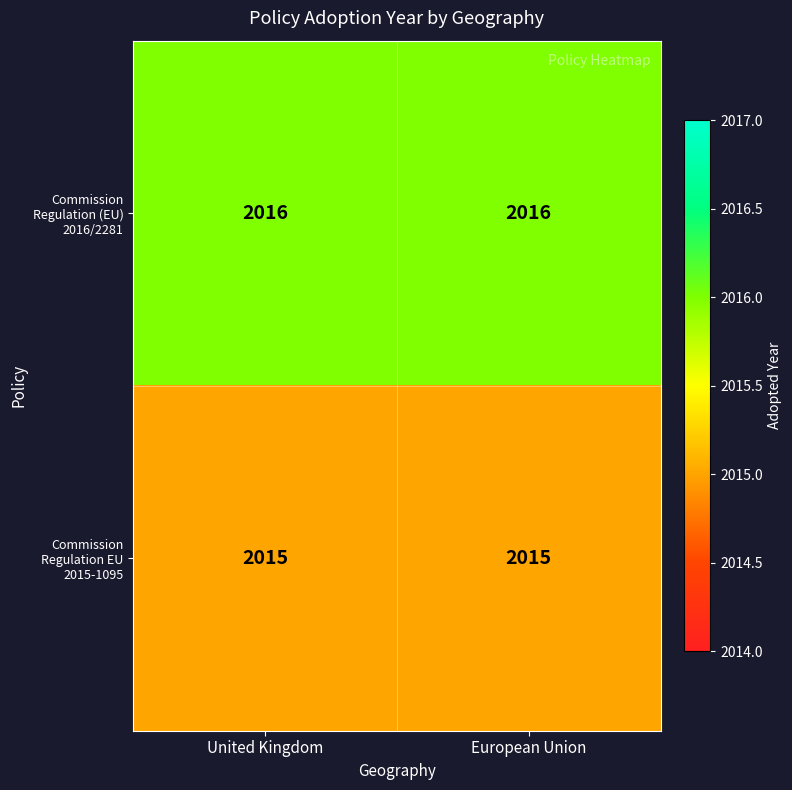

What is the total value across all series at United Kingdom?

4031